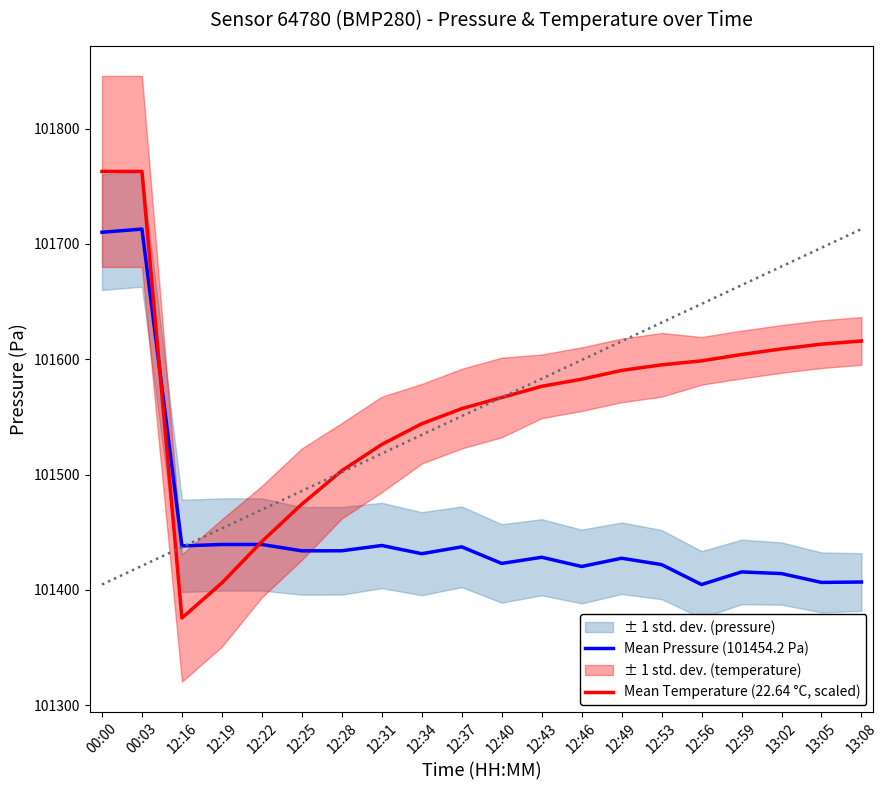

True or false: Mean Temperature (22.64 °C, scaled) and Mean Pressure (101454.2 Pa) intersect in this chart.

True